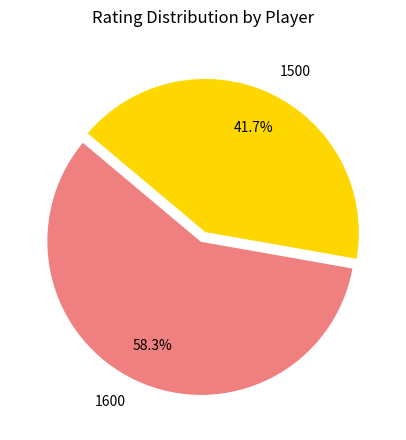

Which slice is the largest?

1600